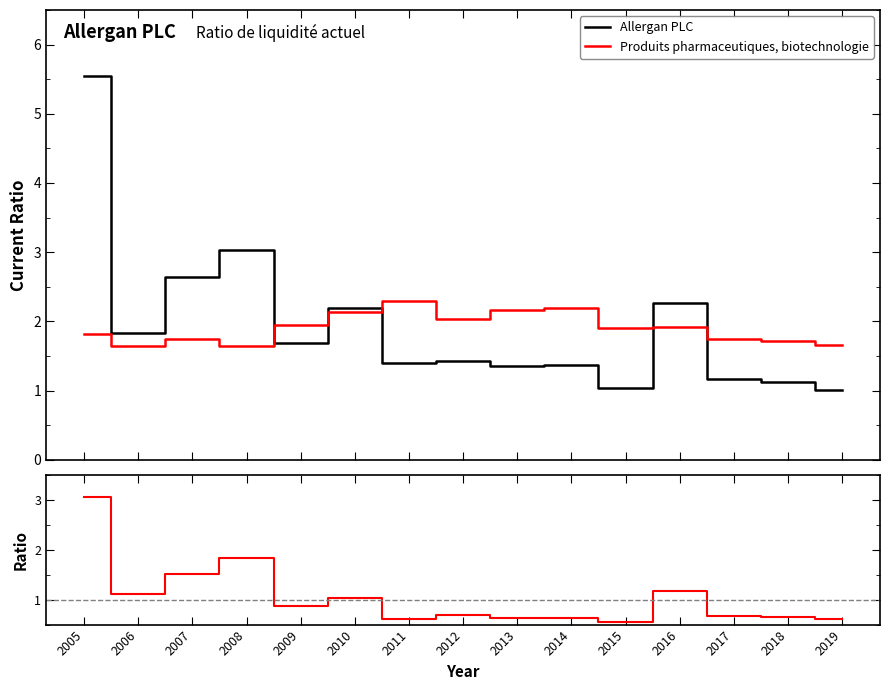

Reading left to right, extract all data points from this chart.

Allergan PLC: 2005=5.5	2006=1.8	2007=2.6	2008=3.0	2009=1.7	2010=2.2	2011=1.4	2012=1.4	2013=1.4	2014=1.4	2015=1.0	2016=2.3	2017=1.2	2018=1.1	2019=1.0
Produits pharmaceutiques, biotechnologie: 2005=1.8	2006=1.6	2007=1.7	2008=1.6	2009=1.9	2010=2.1	2011=2.3	2012=2.0	2013=2.2	2014=2.2	2015=1.9	2016=1.9	2017=1.7	2018=1.7	2019=1.7
Ratio (Allergan / Industrie): 2005=3.1	2006=1.1	2007=1.5	2008=1.8	2009=0.9	2010=1.0	2011=0.6	2012=0.7	2013=0.6	2014=0.6	2015=0.5	2016=1.2	2017=0.7	2018=0.7	2019=0.6